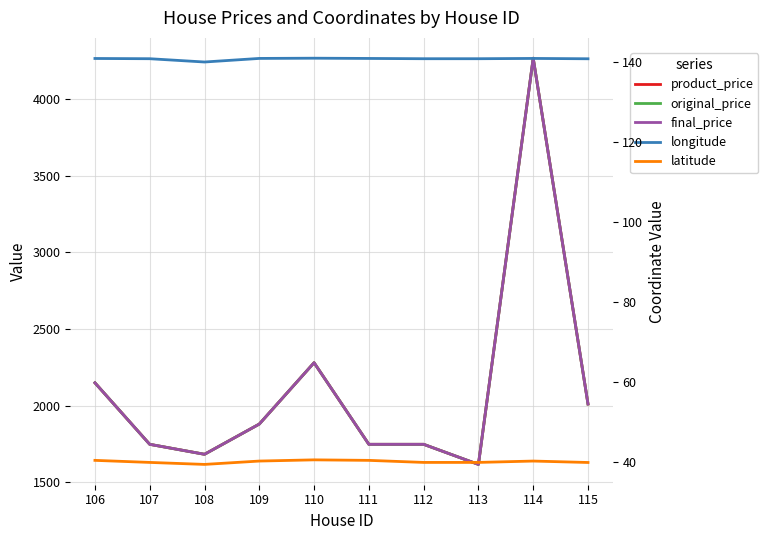

Is it true that product_price equals 850.4 at 115?

False